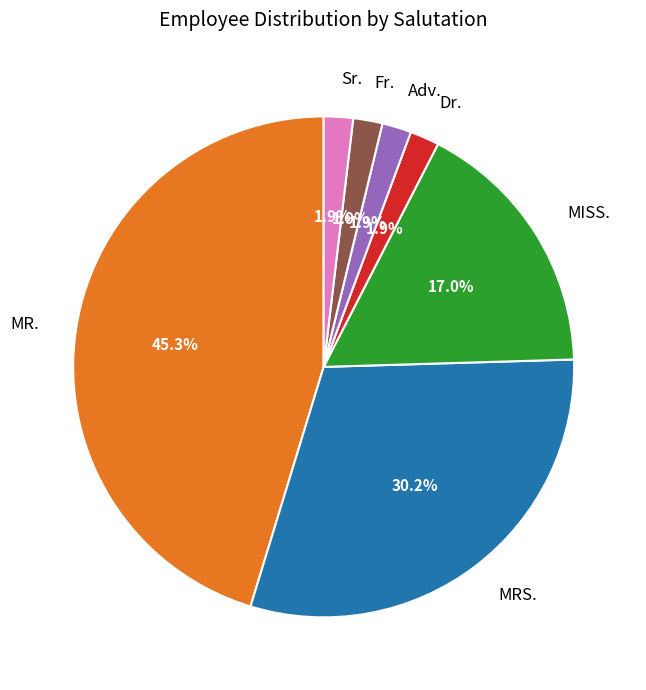

What is the ratio of the value at Fr. to the value at Sr.?

1.0